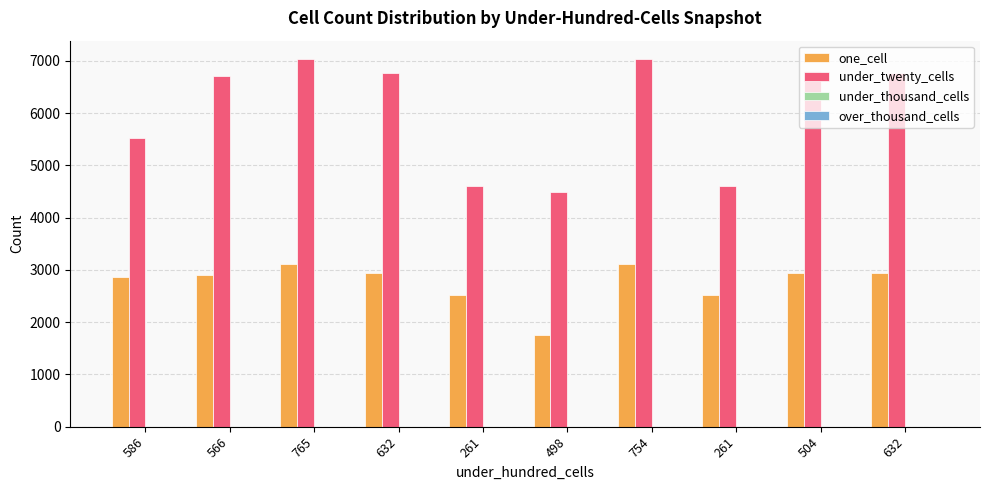

At 632, list the series in order from smallest to largest.

under_thousand_cells, over_thousand_cells, one_cell, under_twenty_cells